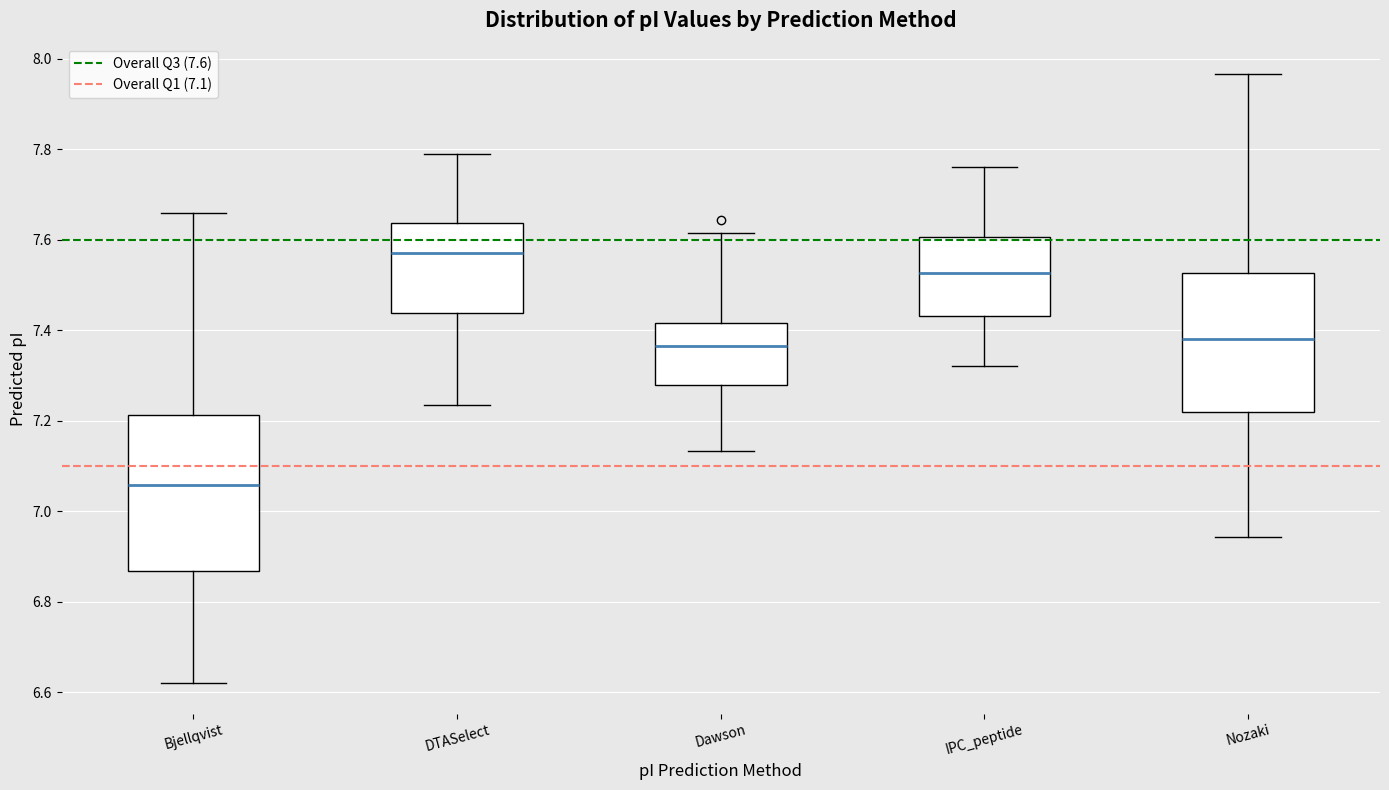

Reading left to right, transcribe this box plot: for each box, give where its median line is, the range the box spans, and where its two whiskers end, as read against the y-axis. The values are not printed on the chart, so give them approximately, as read against the axis.

Bjellqvist: median 7.06, box 6.86 to 7.22, whiskers 6.62 to 7.66
DTASelect: median 7.58, box 7.44 to 7.64, whiskers 7.24 to 7.80
Dawson: median 7.36, box 7.28 to 7.42, whiskers 7.14 to 7.62
IPC_peptide: median 7.52, box 7.44 to 7.60, whiskers 7.32 to 7.76
Nozaki: median 7.38, box 7.22 to 7.52, whiskers 6.94 to 7.96